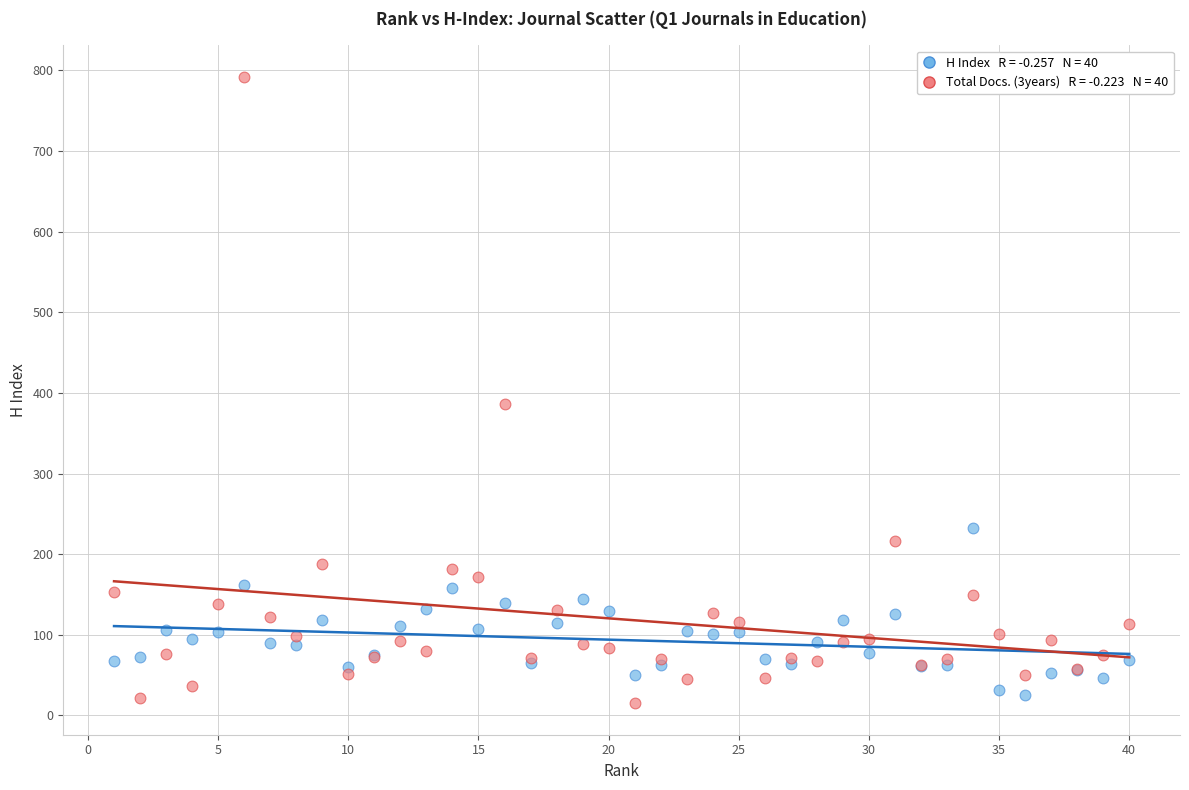

Across all series, what Y value is closest to 403?

386